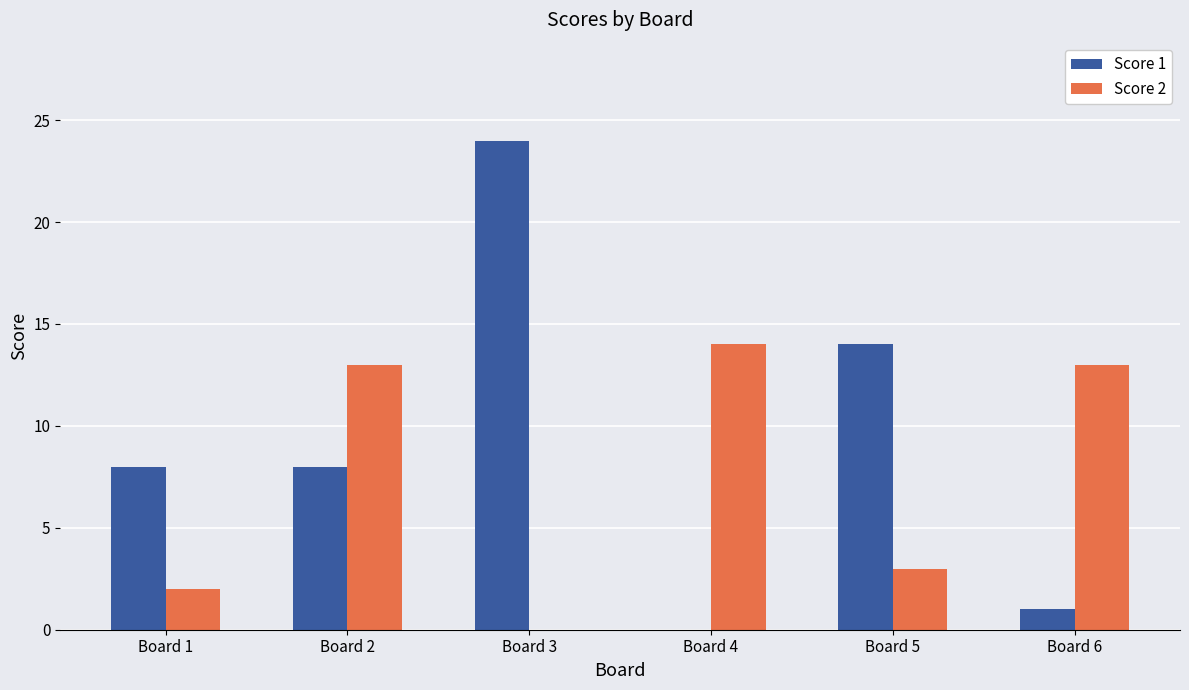

Are the bars grouped side by side (vs. stacked)?

Yes